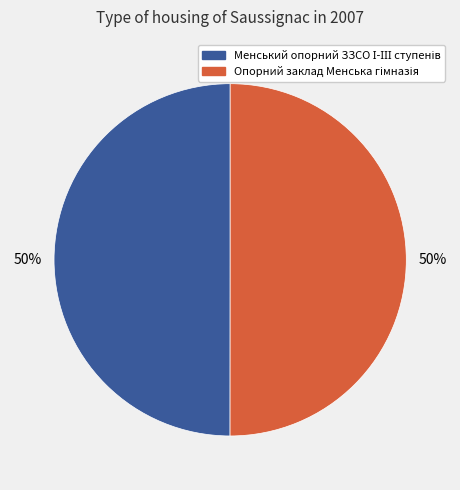

To the nearest percent, what is the average slice percentage?

50%